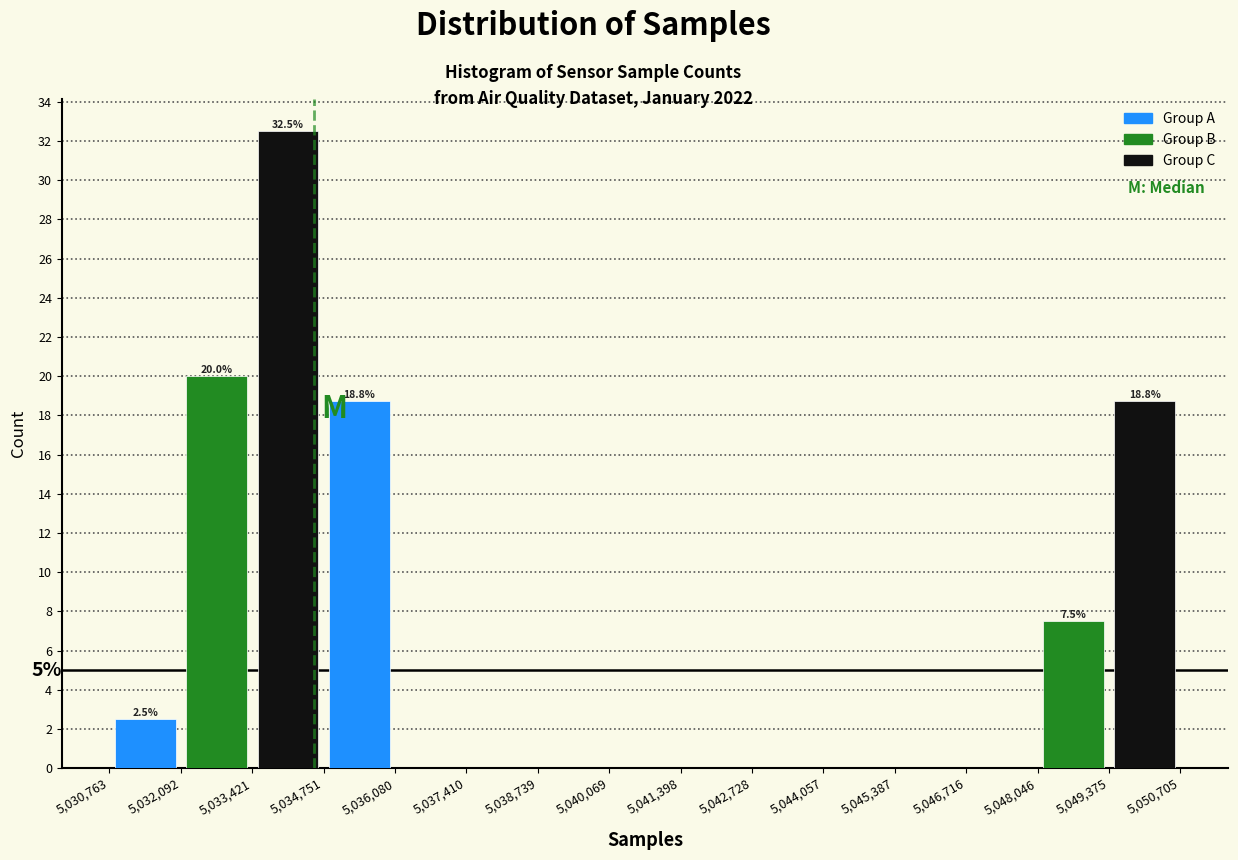

Which range on the x-axis has the tallest bar?

5,033,421 to 5,034,751